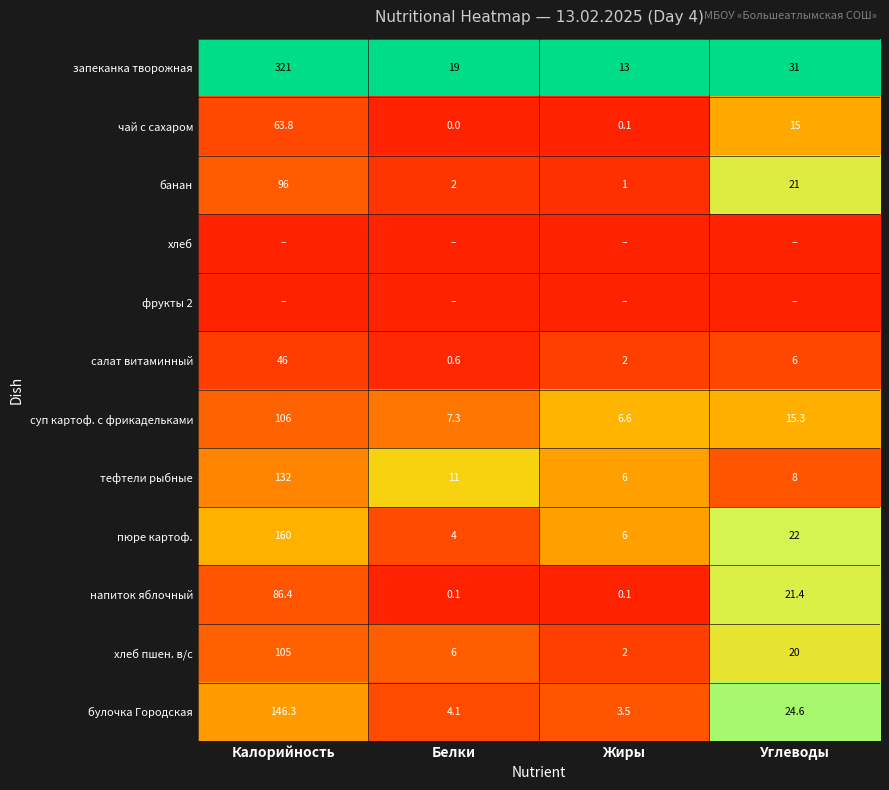

The value of булочка Городская at Углеводы is 33.7. True or false?

False